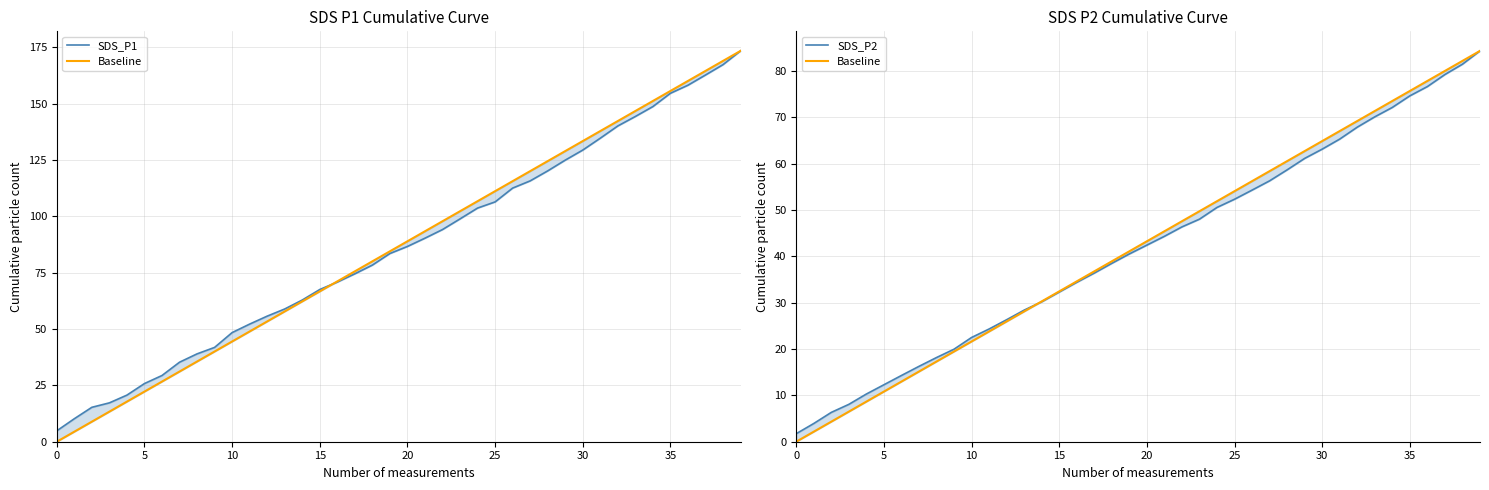

How many data points in Baseline are less than 43?

20